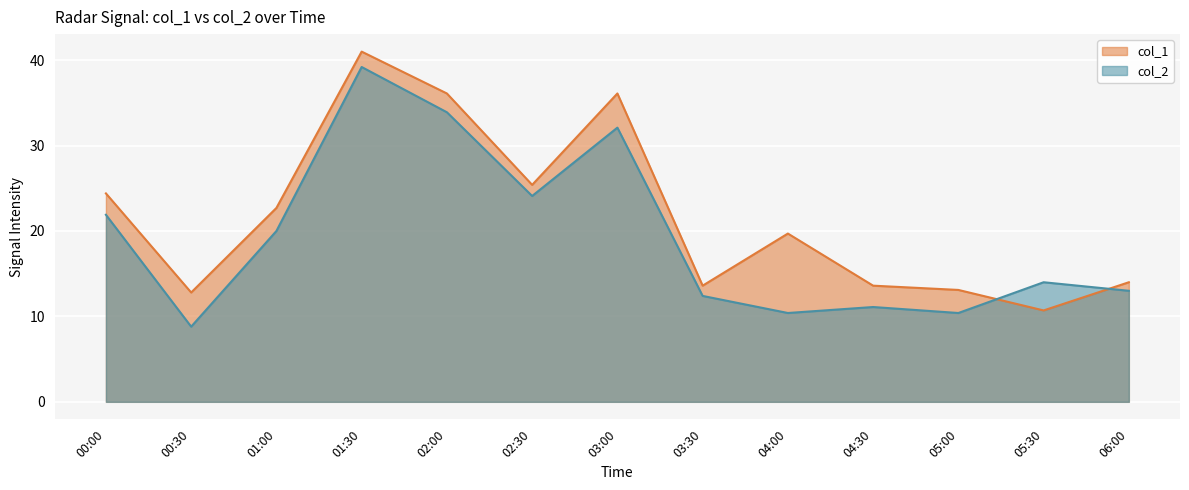

Count the number of data series in this chart.

2